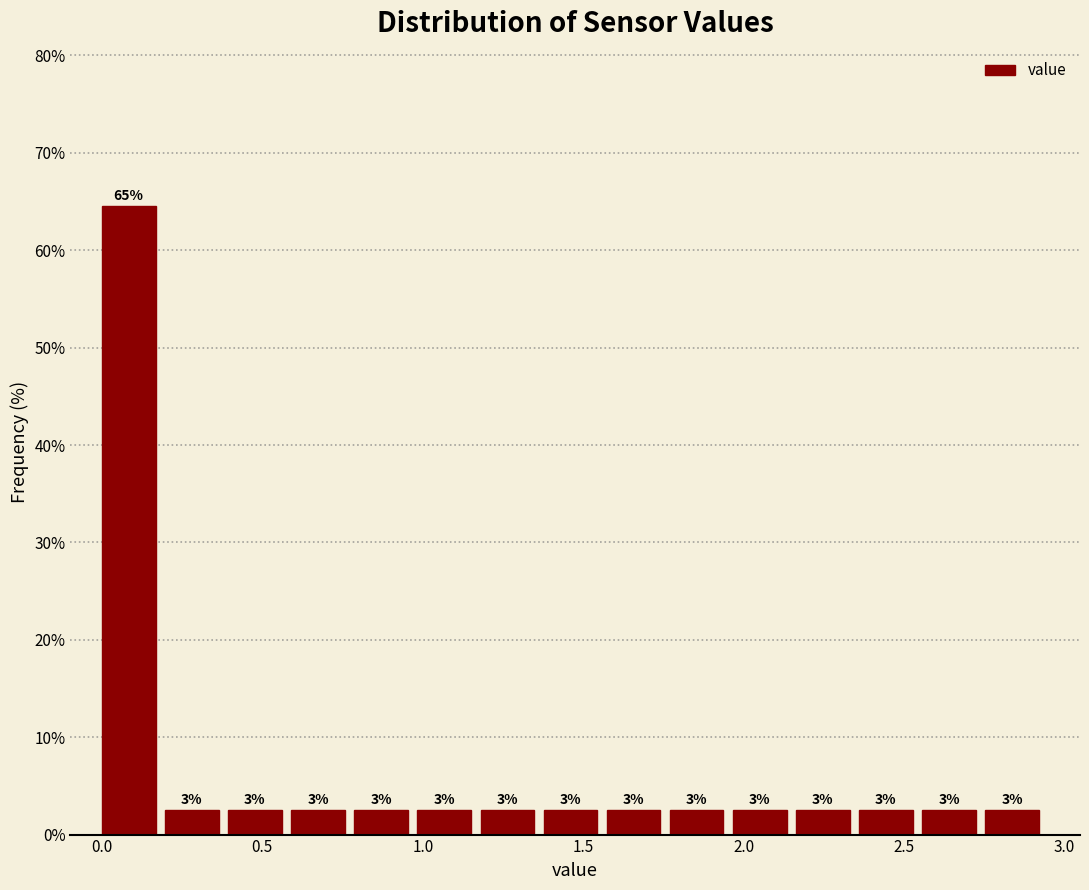

Read against the x-axis, roughly where is the centre of the tallest bar?

0.10